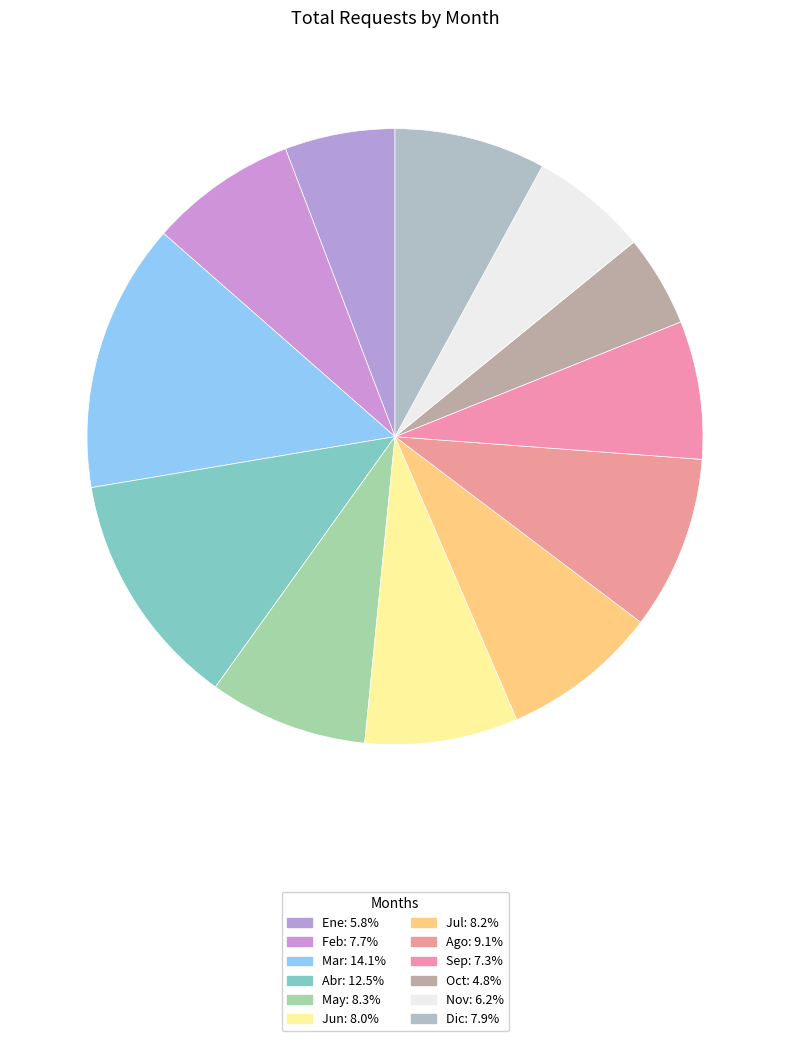

What is the total percentage of Jul and Ago?

17.4%